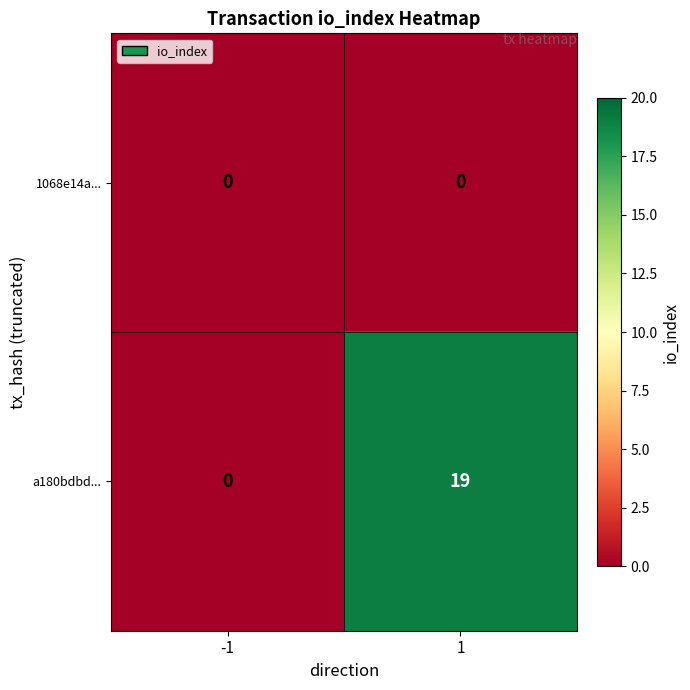

Reading right to left, list all the values displayed in this chart.

1068e14a...: 1=0	-1=0
a180bdbd...: 1=19	-1=0